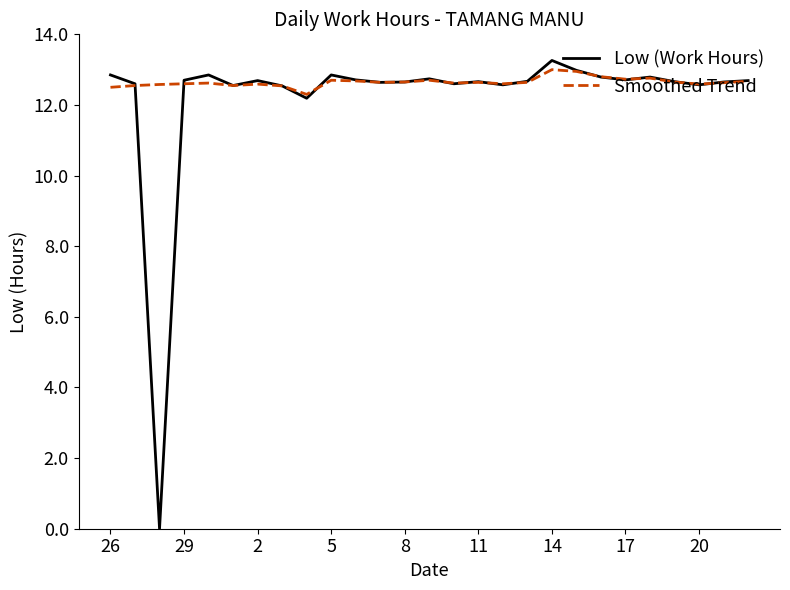

Which series has the widest spread of values?

Low (Work Hours)